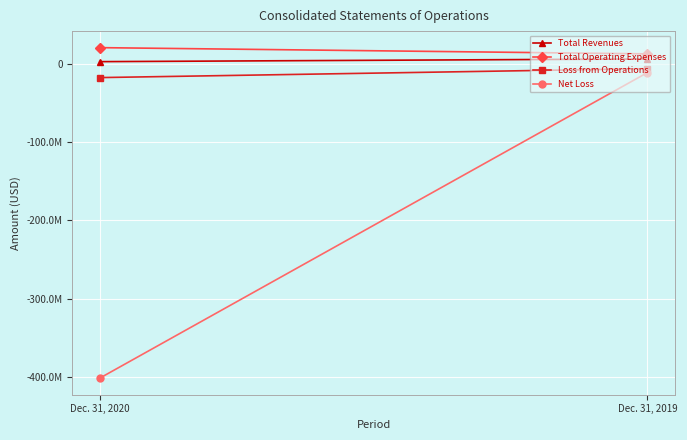

What is the difference between the Total Operating Expenses values at Dec. 31, 2019 and Dec. 31, 2020?

7950094